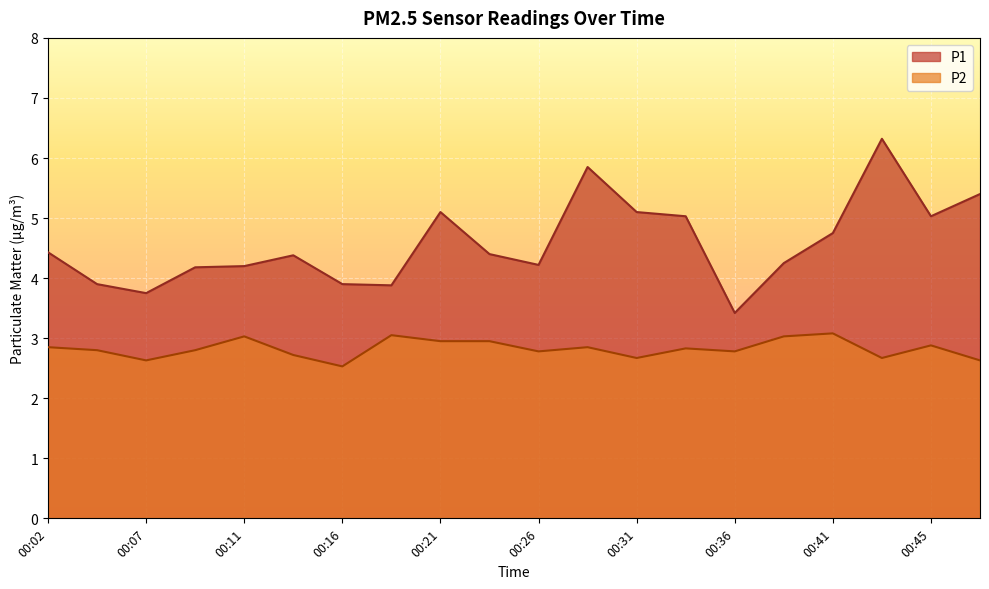

How many values in the P1 series exceed 4?

15